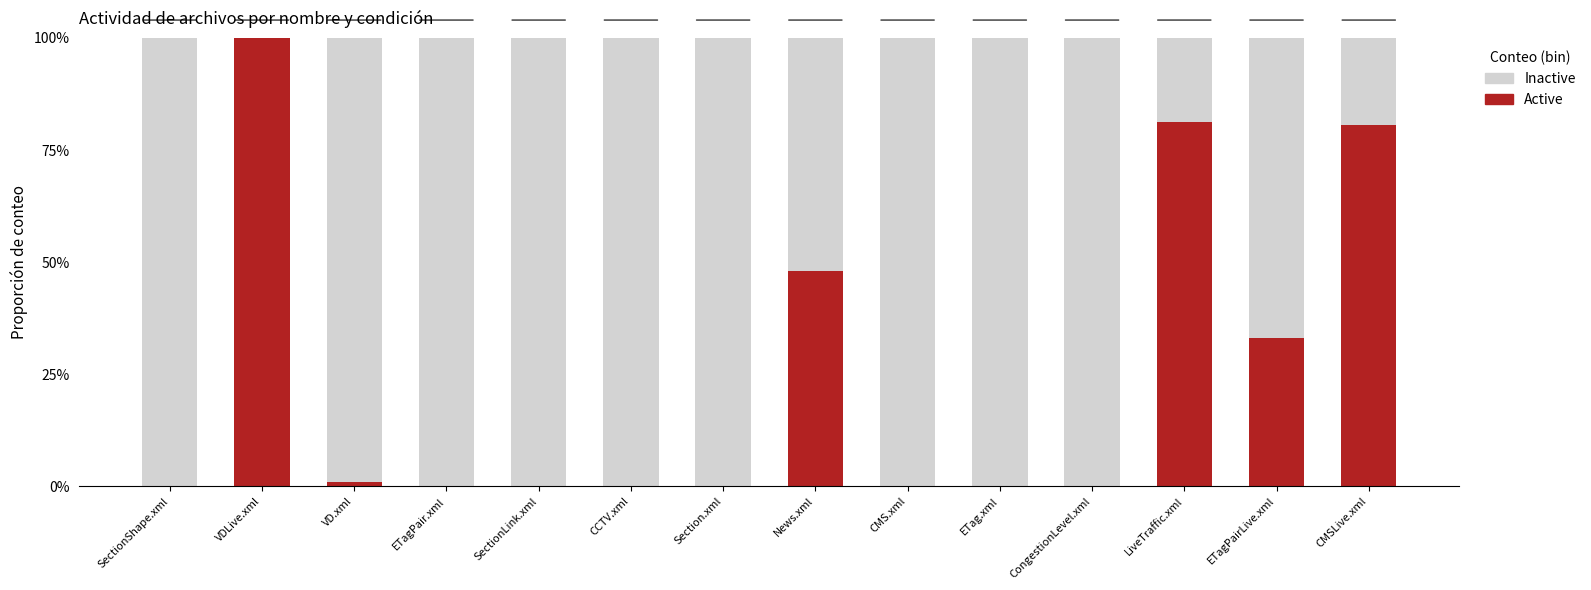

The Active series shows 0.8 at CMSLive.xml. True or false?

True